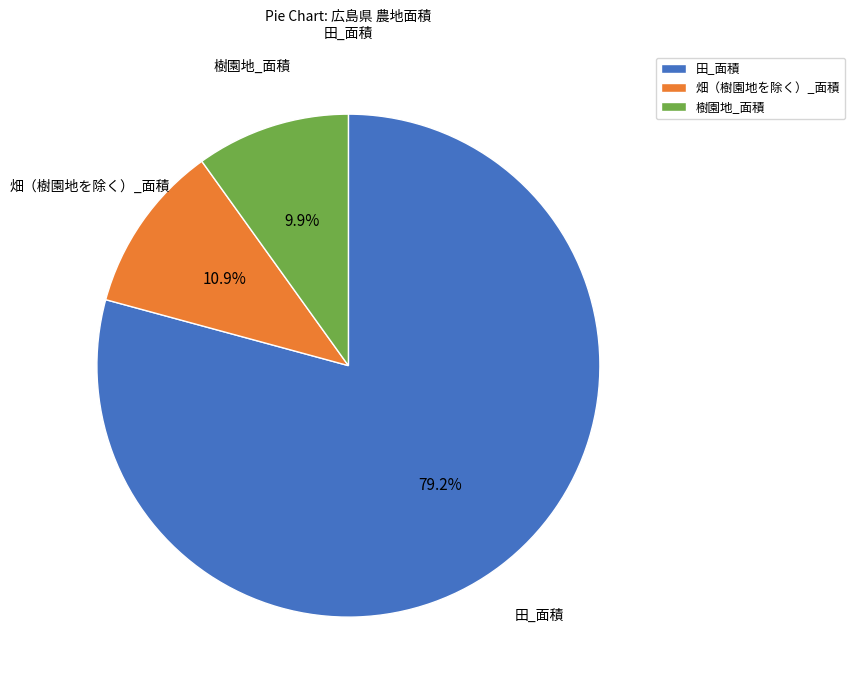

What percentage is the 田_面積 slice, to the nearest percent?

79%